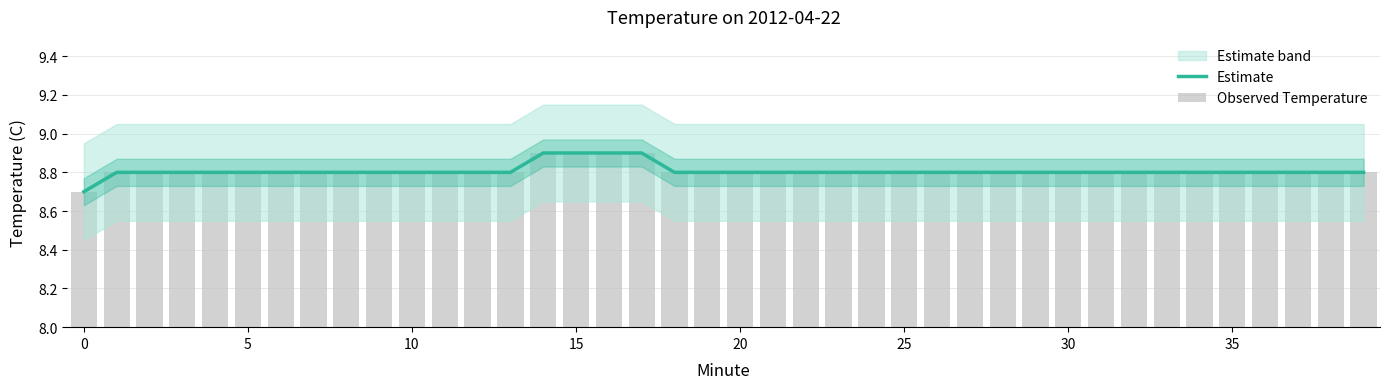

How many distinct data groups are displayed?

2